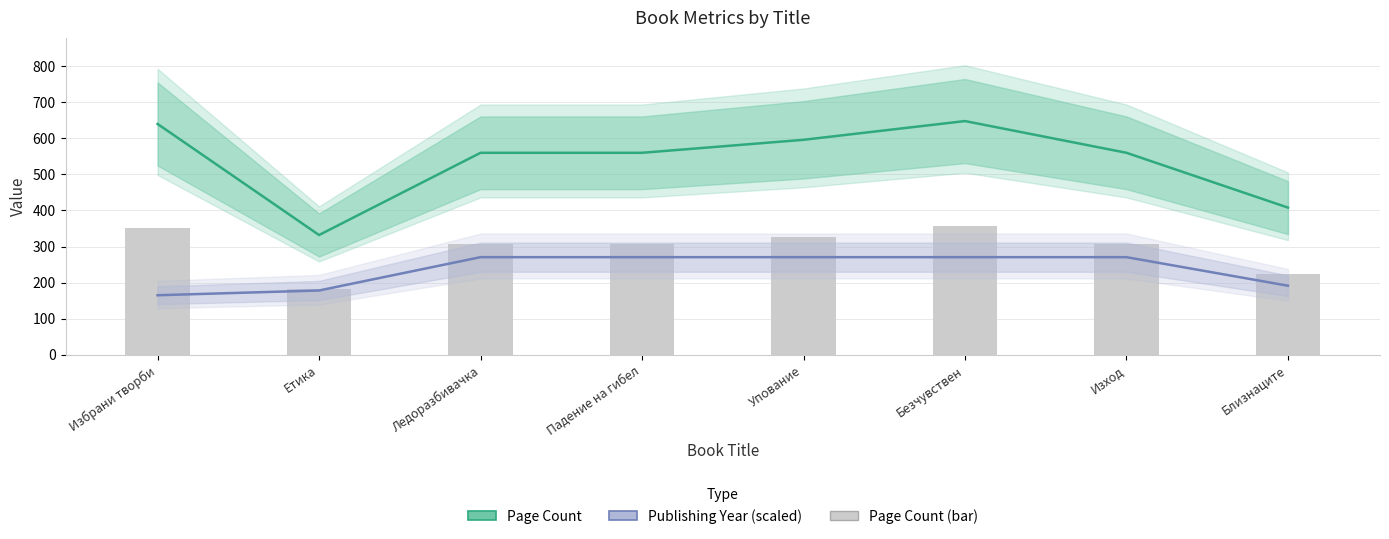

Reading left to right, transcribe all the data shown in this chart.

Page Count: Избрани творби=640.0	Етика=332.0	Ледоразбивачка=560.0	Падение на гибел=560.0	Упование=596.0	Безчувствен=648.0	Изход=560.0	Близнаците=408.0
Publishing Year (scaled): Избрани творби=165.0	Етика=178.2	Ледоразбивачка=270.6	Падение на гибел=270.6	Упование=270.6	Безчувствен=270.6	Изход=270.6	Близнаците=191.4